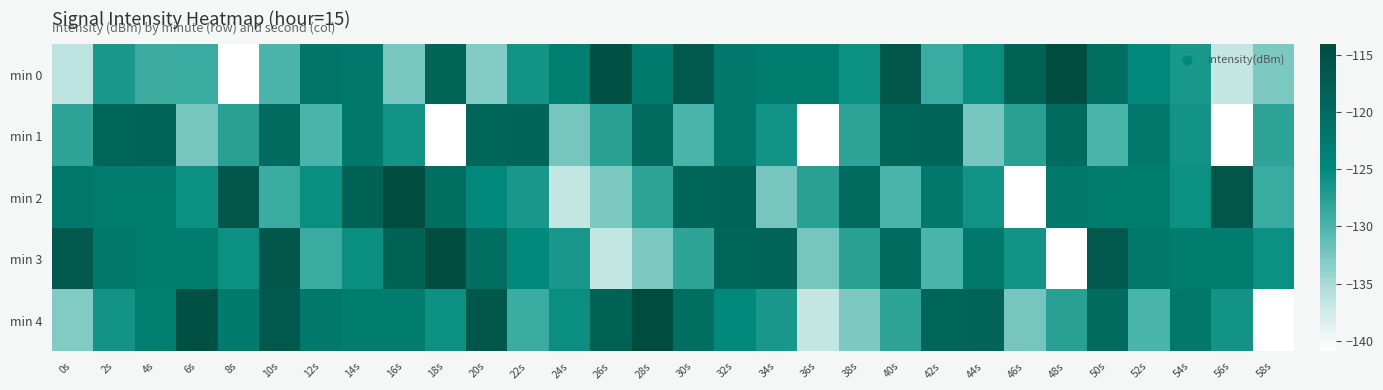

At which category is the sum across all series the highest?

32s